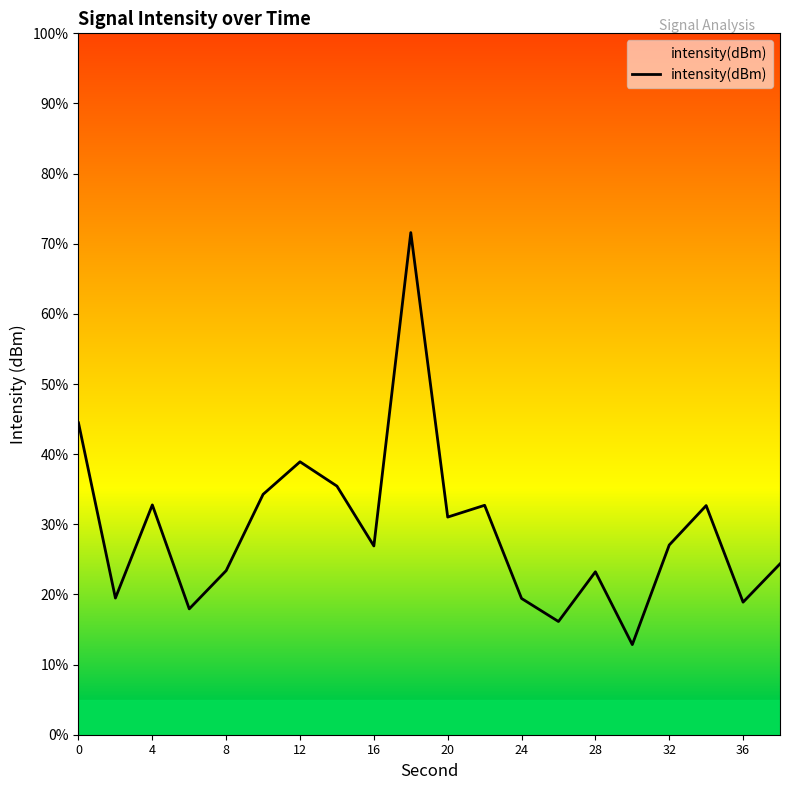

What is the smallest value displayed?

12.8